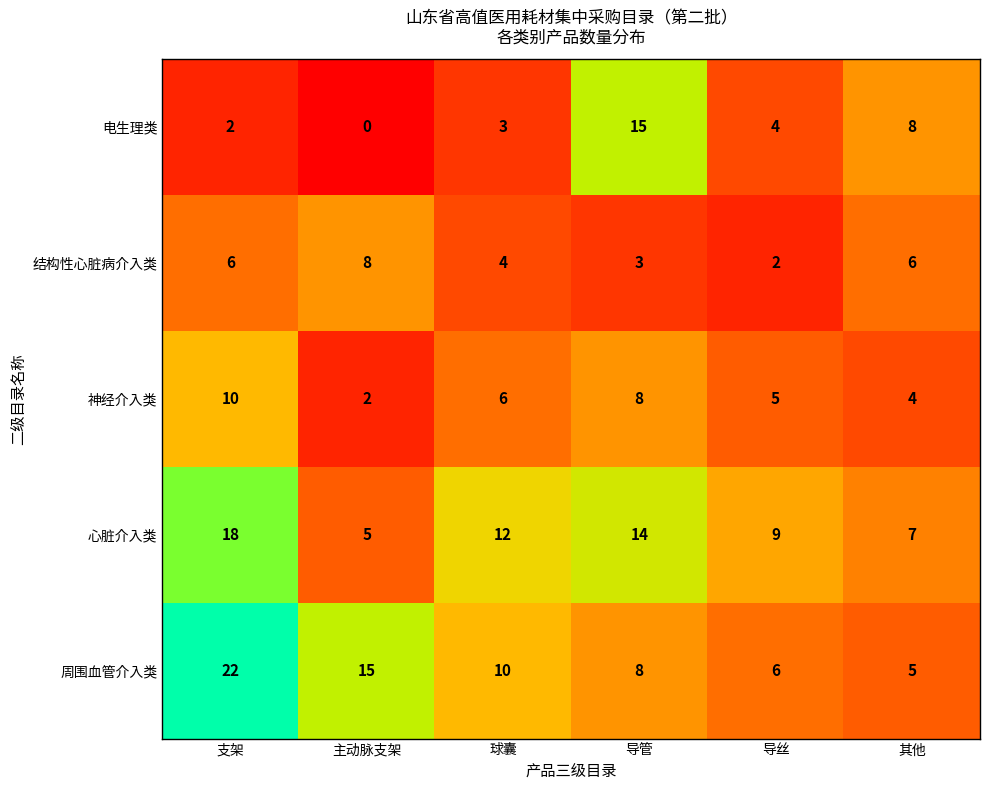

What is the greatest value displayed?

22